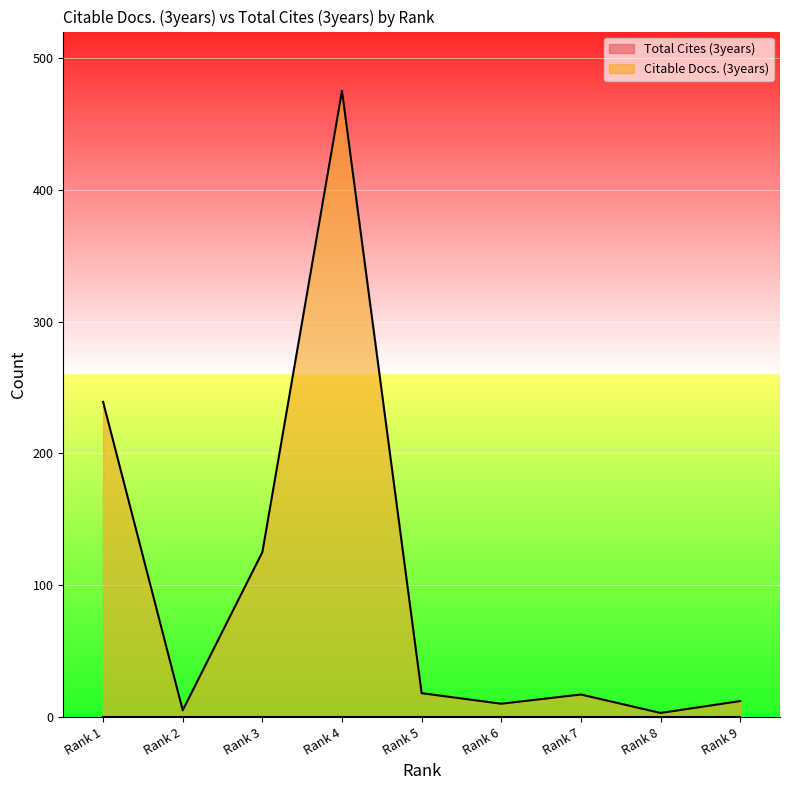

The value at Rank 2 is 5. True or false?

True